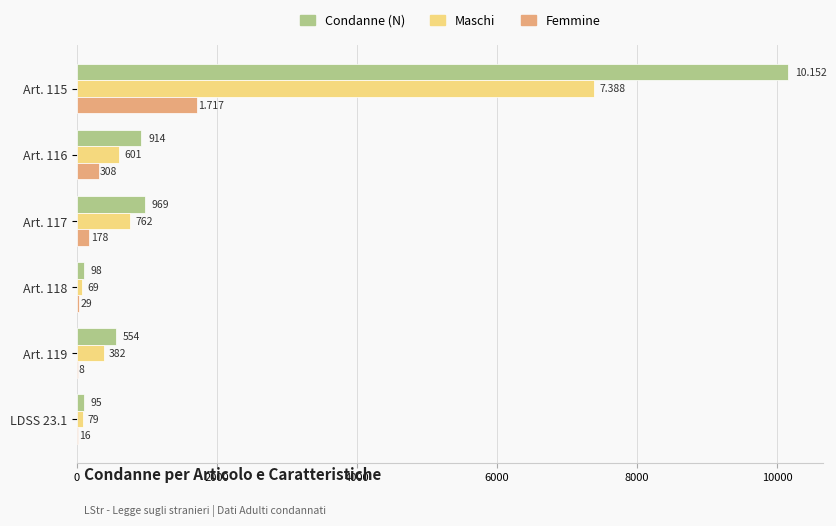

Between Art. 119 and LDSS 23.1, which series saw the biggest shift?

Condanne (N)